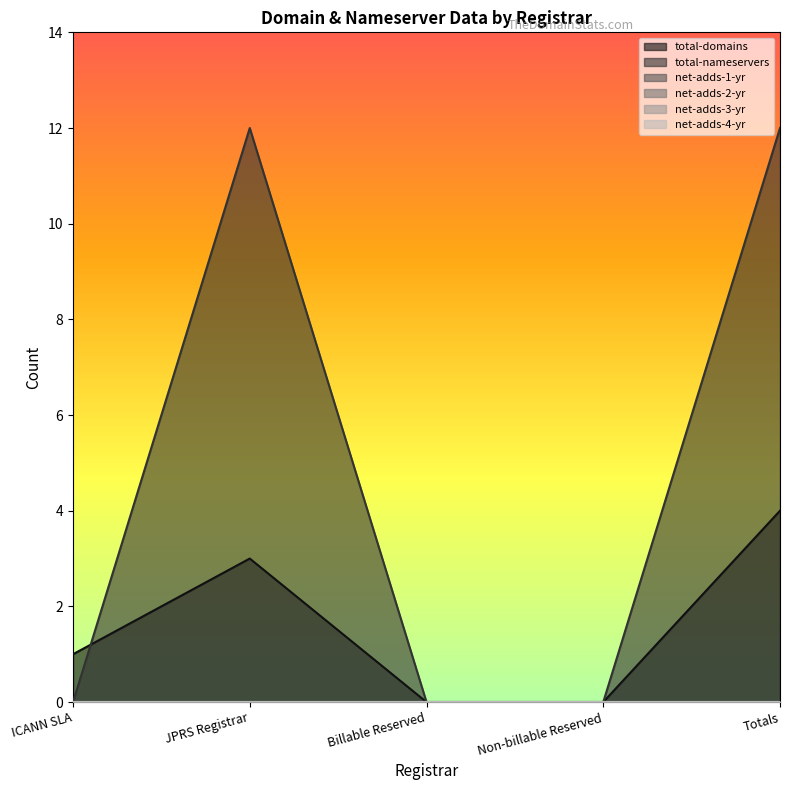

Which category has the lowest value across all series?

Billable Reserved